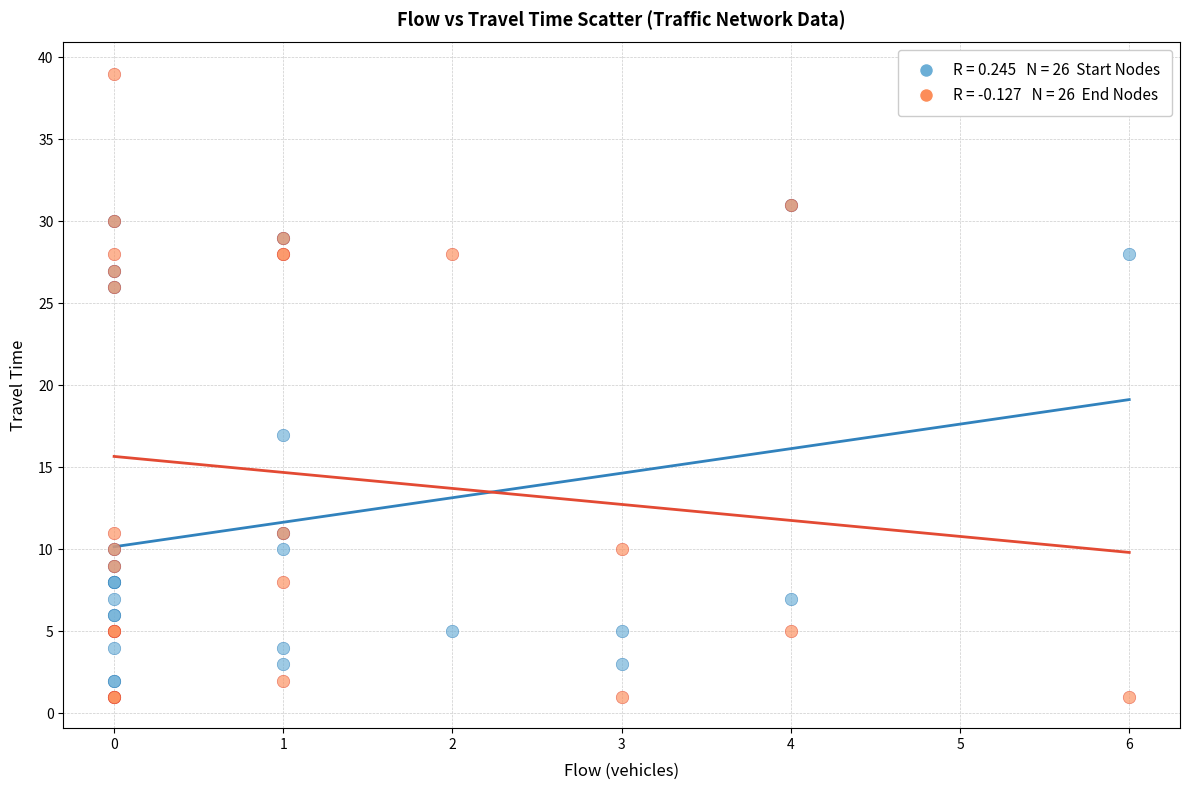

Across all series, what Y value is closest to 20?

17